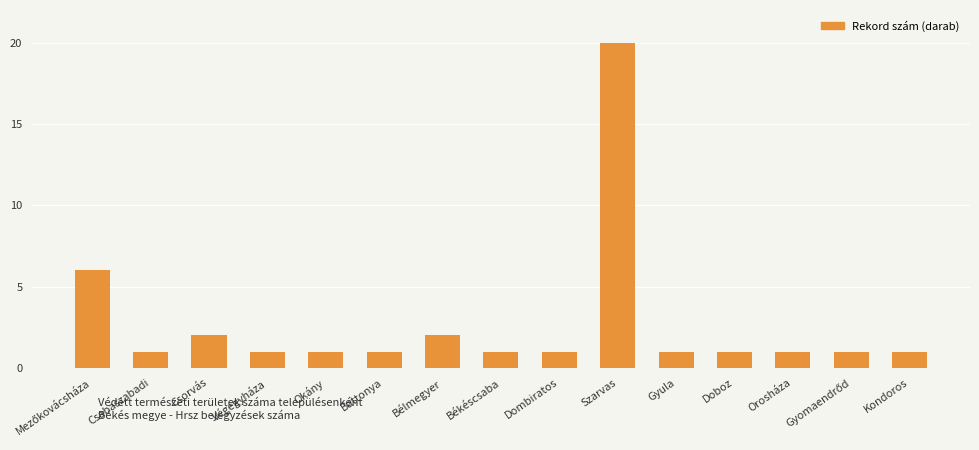

How many bars are there in total?

15